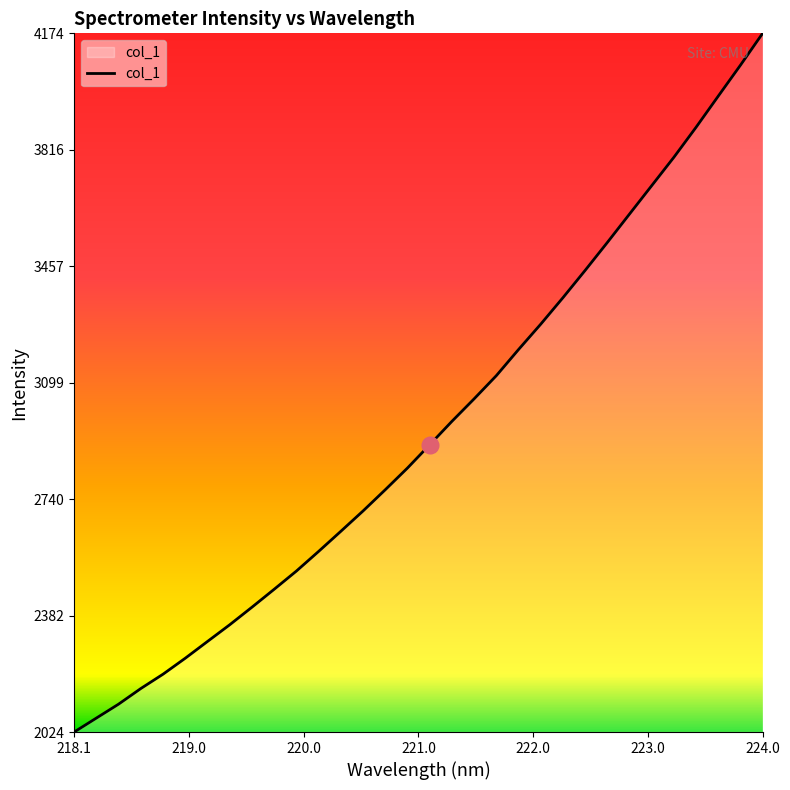

What is the minimum value shown in the chart?

2024.1